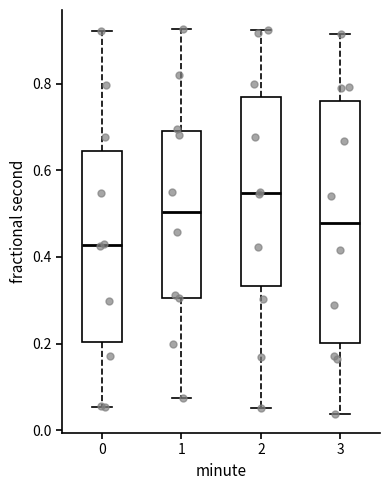

Where does the upper whisker of the box at x = 0 end on the y-axis? The values are not printed on the chart, so give them approximately, as read against the axis.

0.92